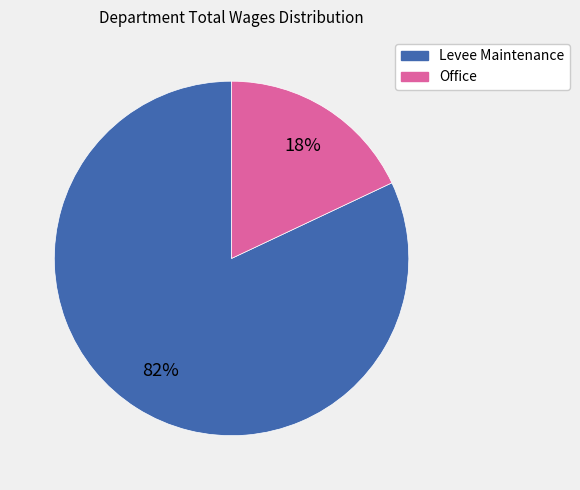

Rank the categories by value from lowest to highest.

Office, Levee Maintenance